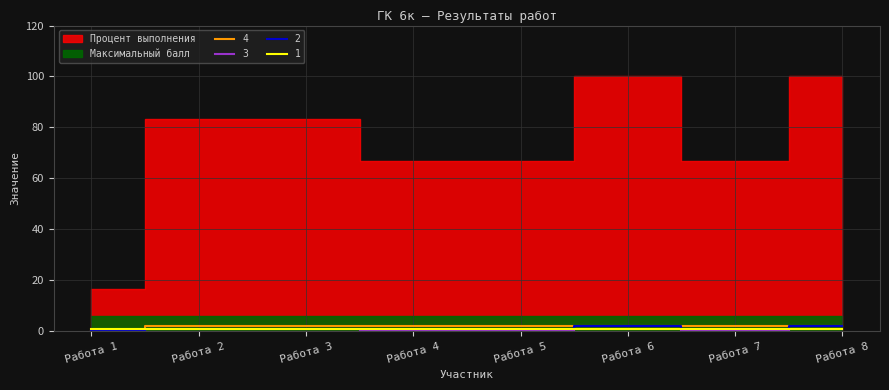

Between Работа 3 and Работа 5, which is larger?

Работа 3